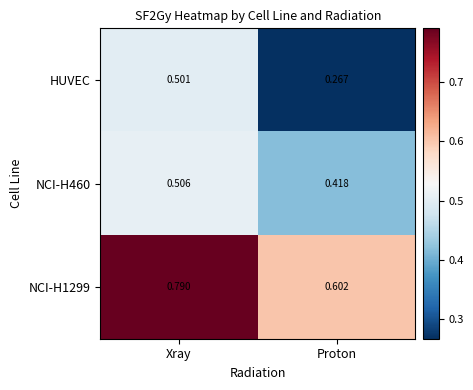

Is the value of NCI-H460 at Xray greater than the value of HUVEC at Xray?

Yes